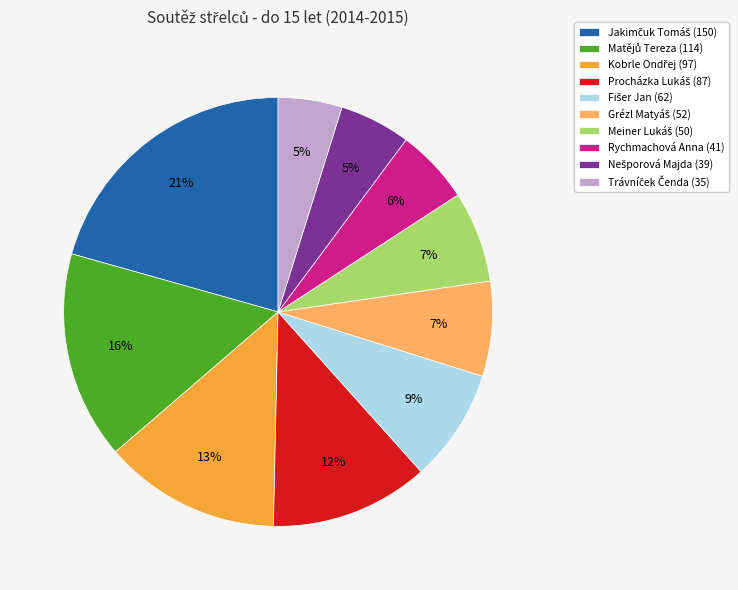

How many segments does this pie chart have?

10